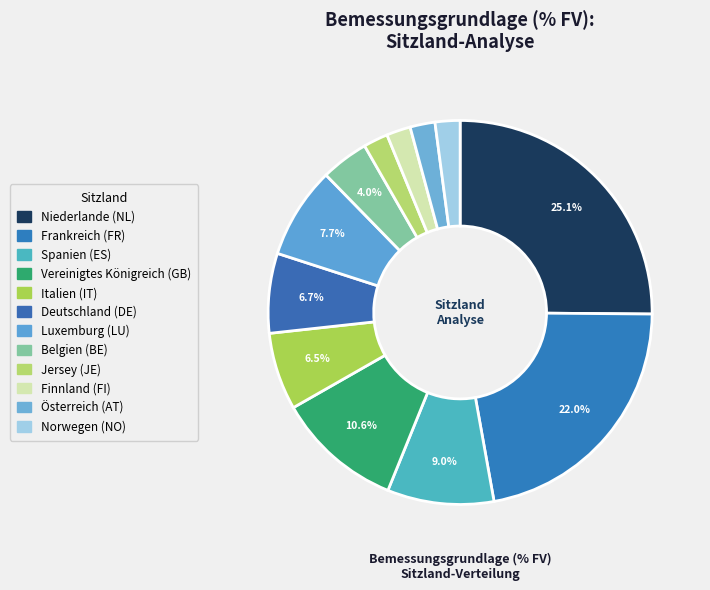

Rank the categories by value from highest to lowest.

NL, FR, GB, ES, LU, DE, IT, BE, AT, NO, JE, FI